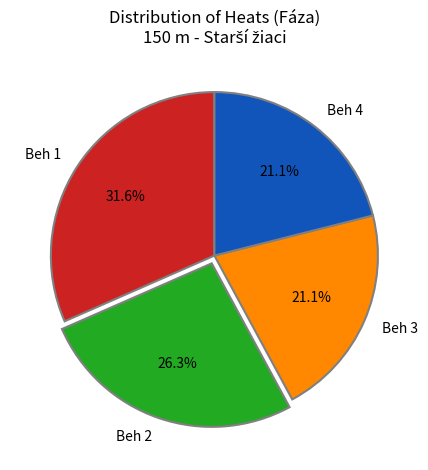

Approximately how many times larger is the value at Beh 1 compared to Beh 4?

1.5